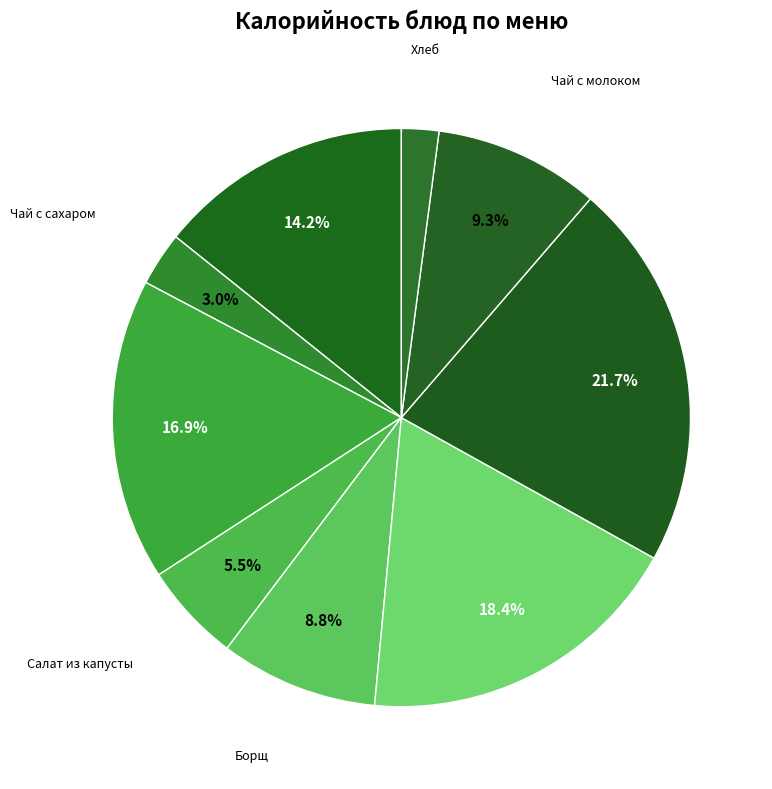

Rank the categories by value from highest to lowest.

Макароны отварные, Тефтели, Хлеб с маслом с сыром, Суп молочный с рисовой крупой, Чай с молоком, Борщ, Салат из капусты, Чай с сахаром, Хлеб